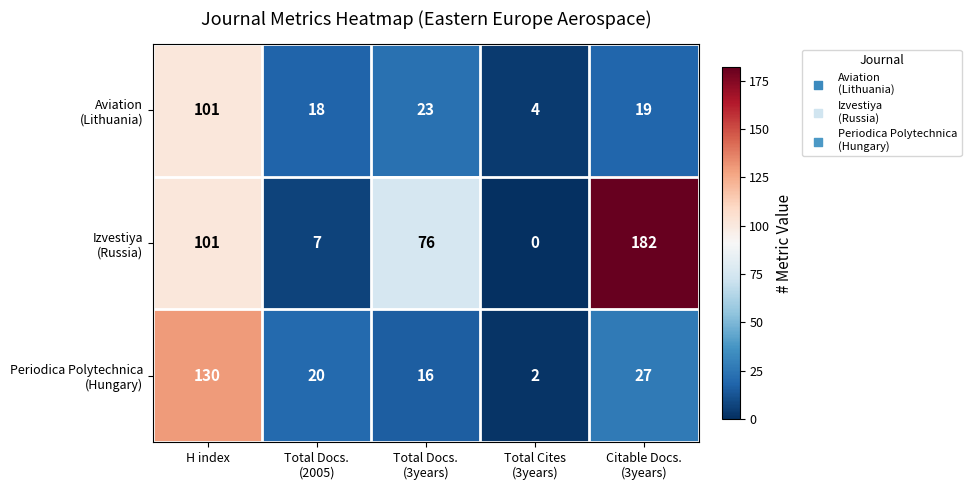

At which category is the sum across all series the highest?

H index